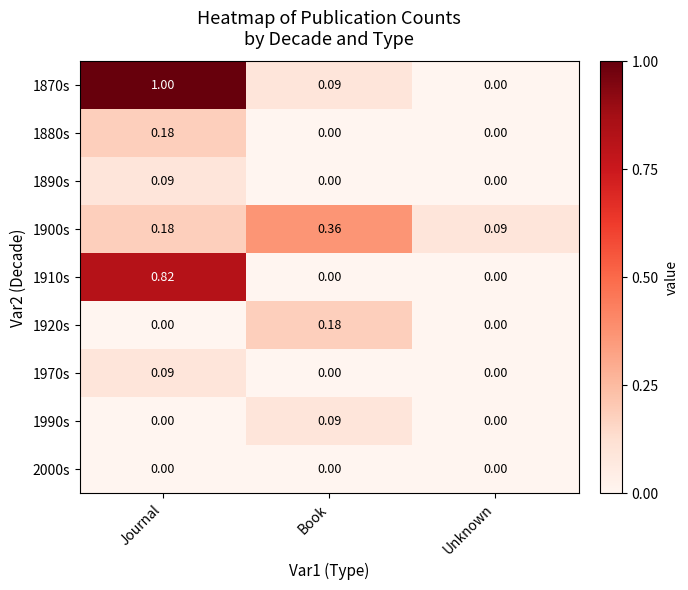

At which category is the sum across all series the highest?

Journal